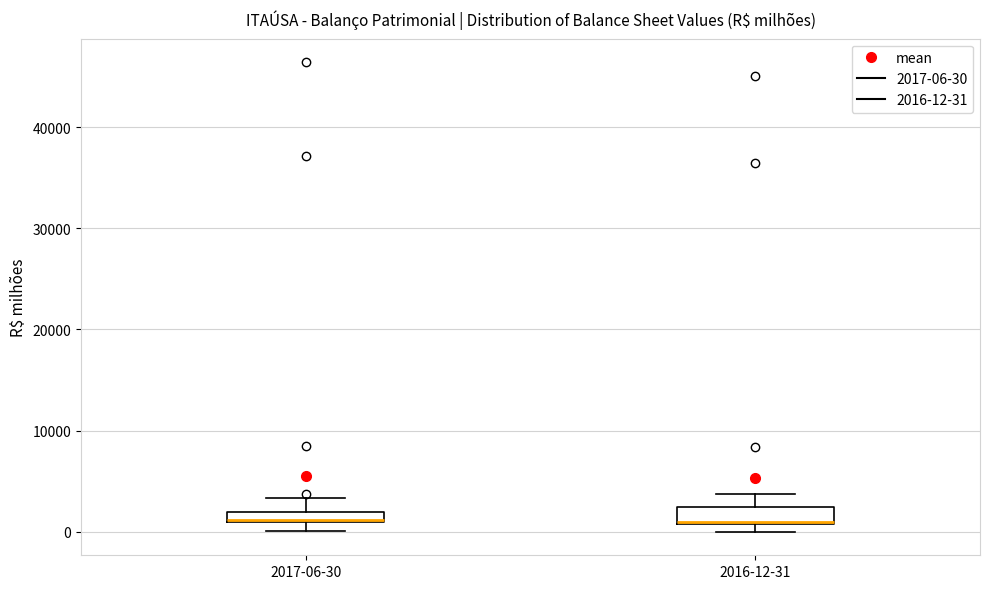

Where is the lower edge of the box for 2016-12-31 on the y-axis? The values are not printed on the chart, so give them approximately, as read against the axis.

1000